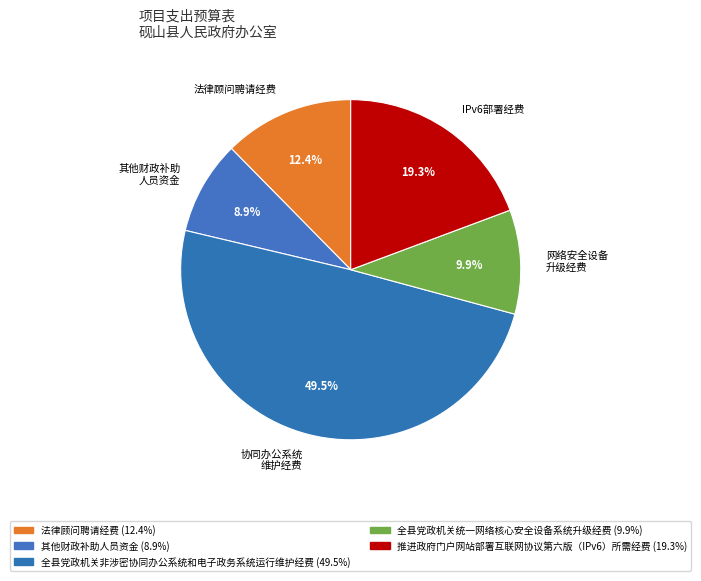

Count the number of slices in the pie.

5